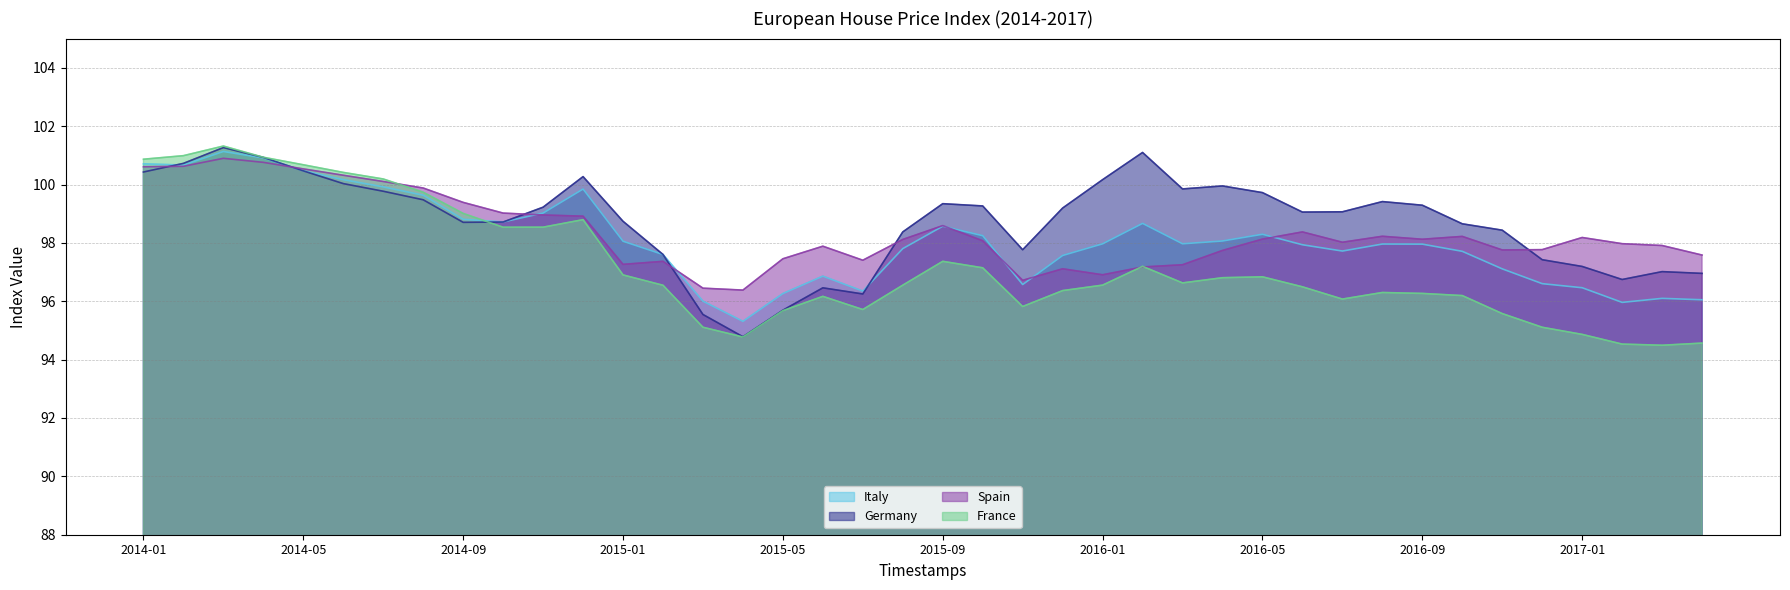

The Germany series shows 99.2 at 2015-12. True or false?

True